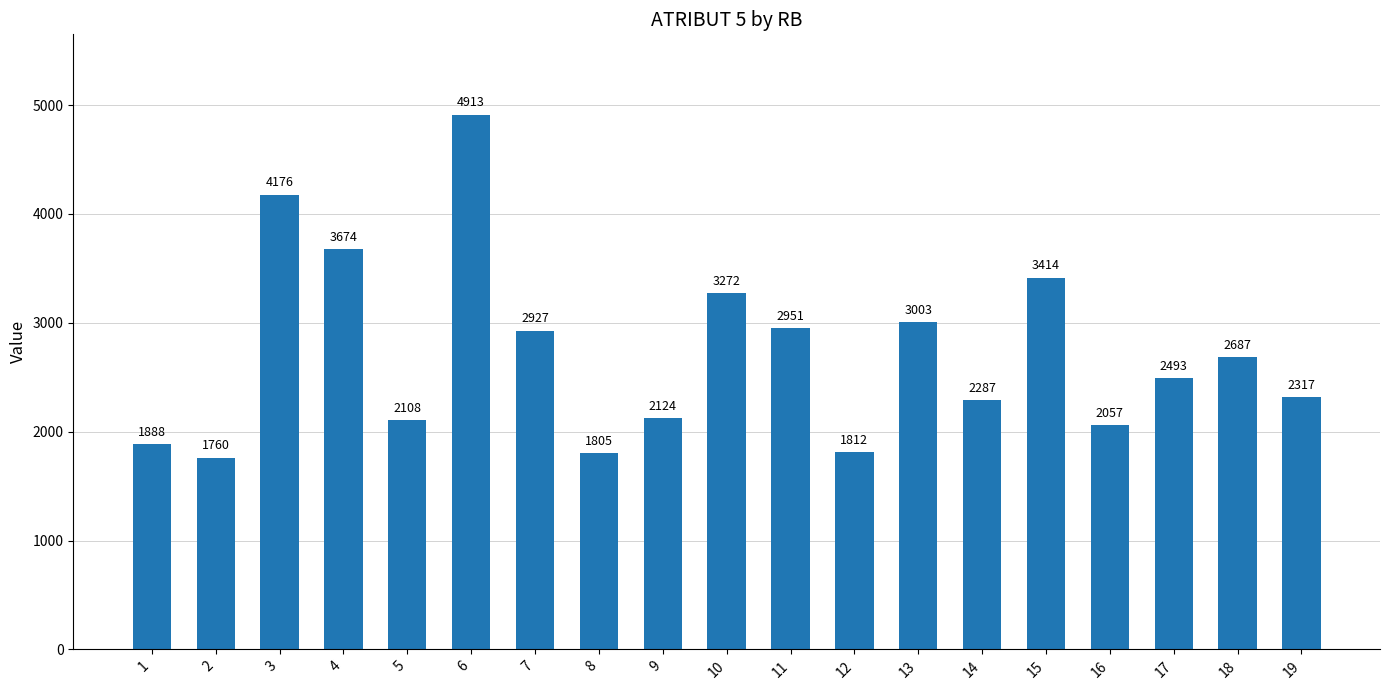

What is the value of the 2nd bar from the left?

1760